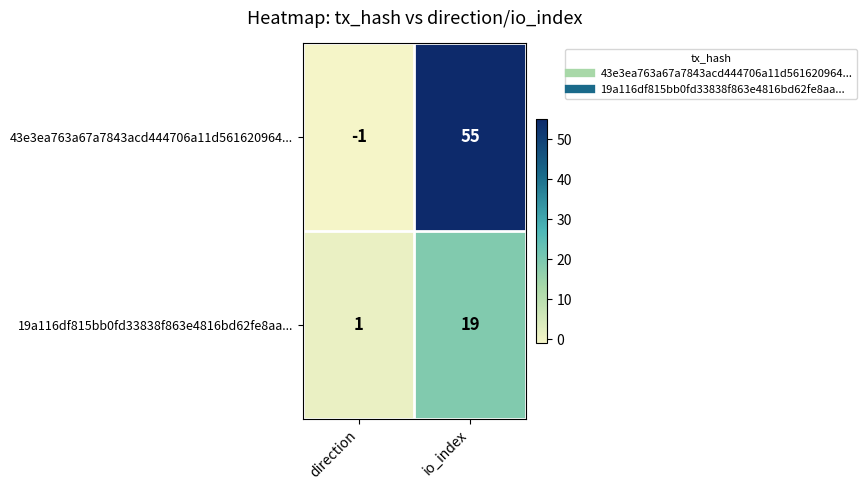

Which series has the largest total across all categories?

43e3ea763a67a7843acd444706a11d561620964...